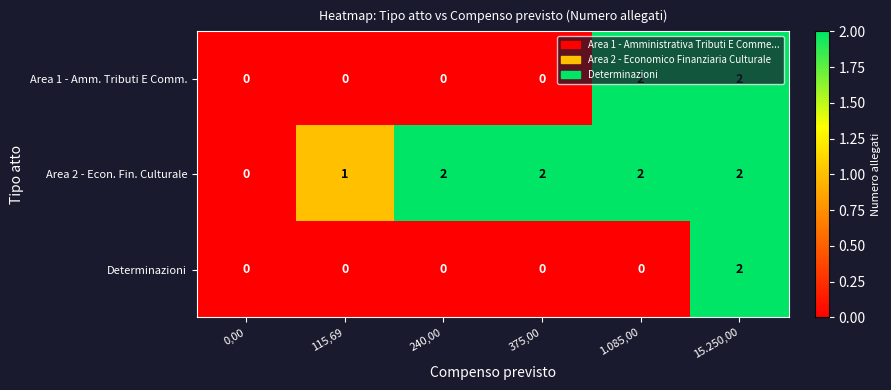

Where is Area 2 - Econ. Fin. Culturale nearest to the value 1?

115,69